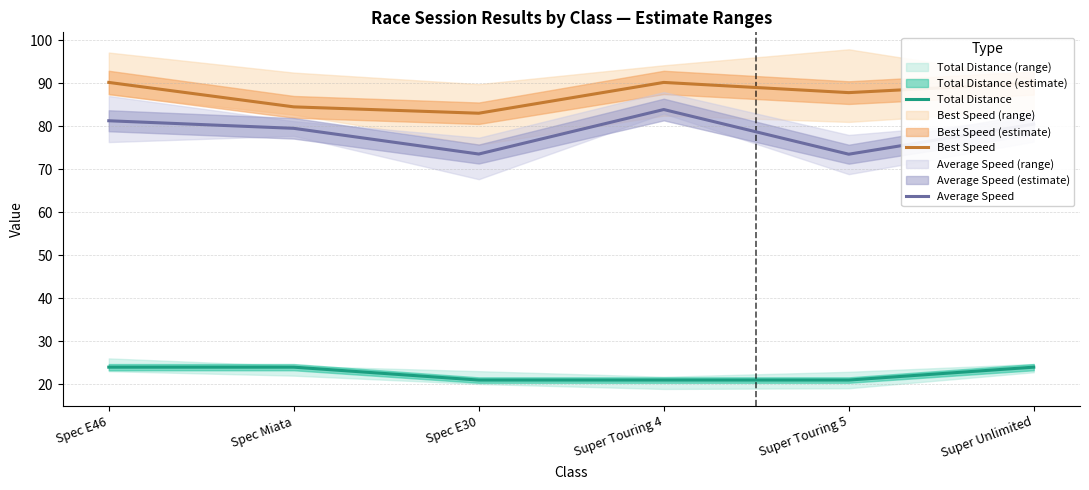

At which label is Total Distance closest to 22?

Spec E30